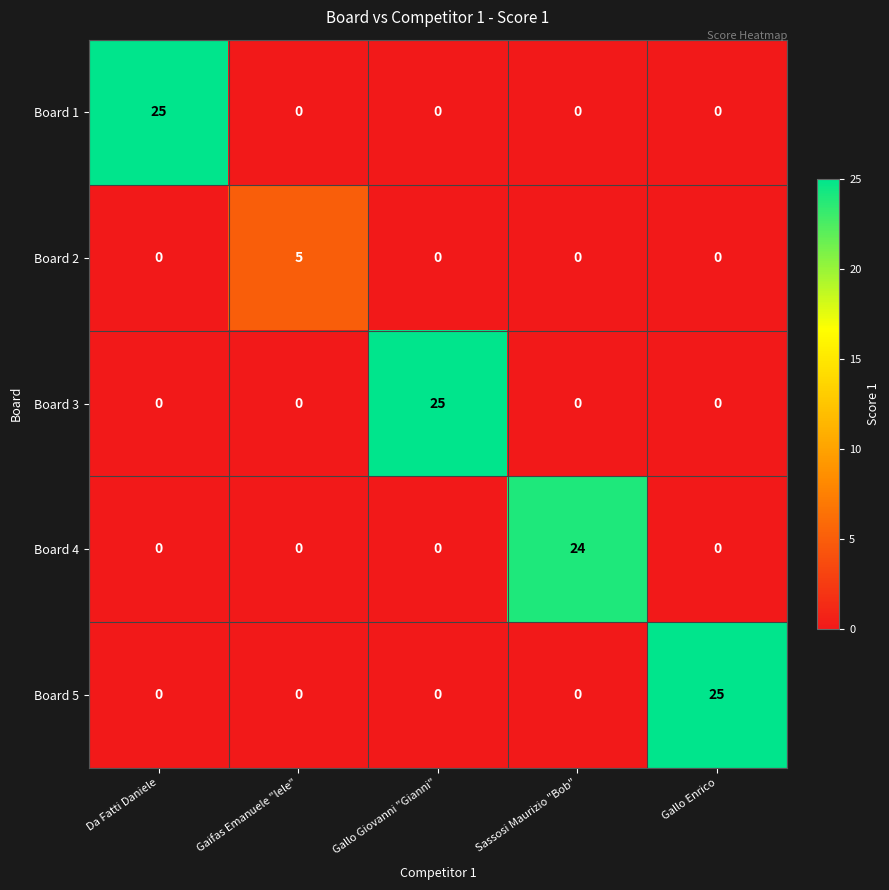

How many categories are shown in the chart?

5